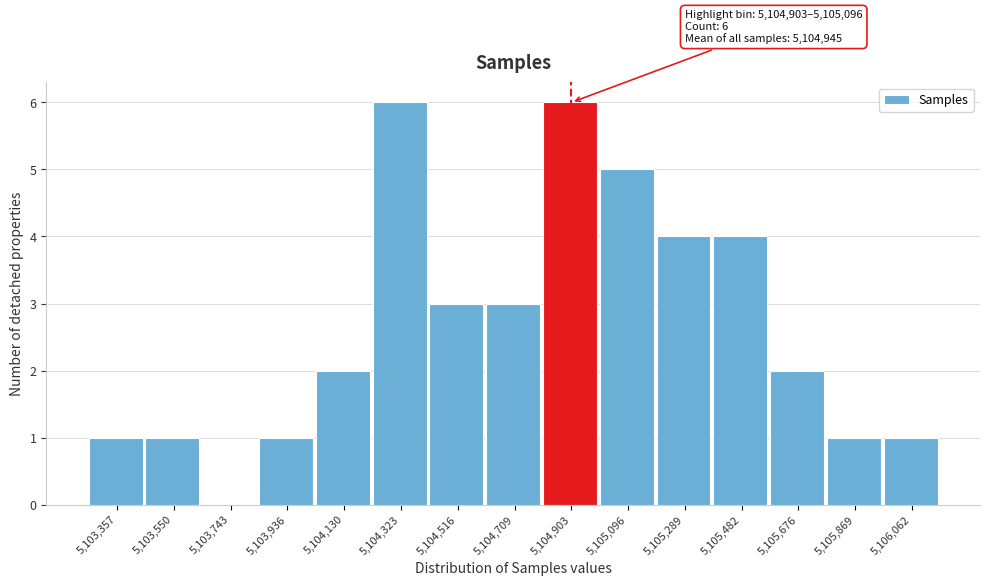

Reading right to left, extract all data points from this chart.

5,106,062=1	5,105,869=1	5,105,676=2	5,105,482=4	5,105,289=4	5,105,096=5	5,104,903=6	5,104,709=3	5,104,516=3	5,104,323=6	5,104,130=2	5,103,936=1	5,103,743=0	5,103,550=1	5,103,357=1